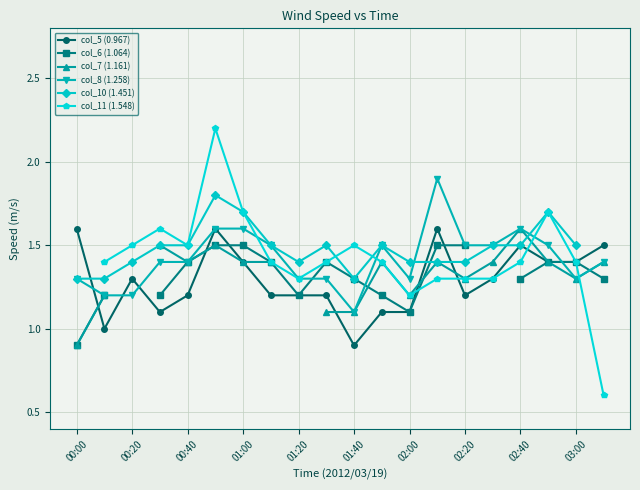

How many values in the col_11 (1.548) series are below 1?

1